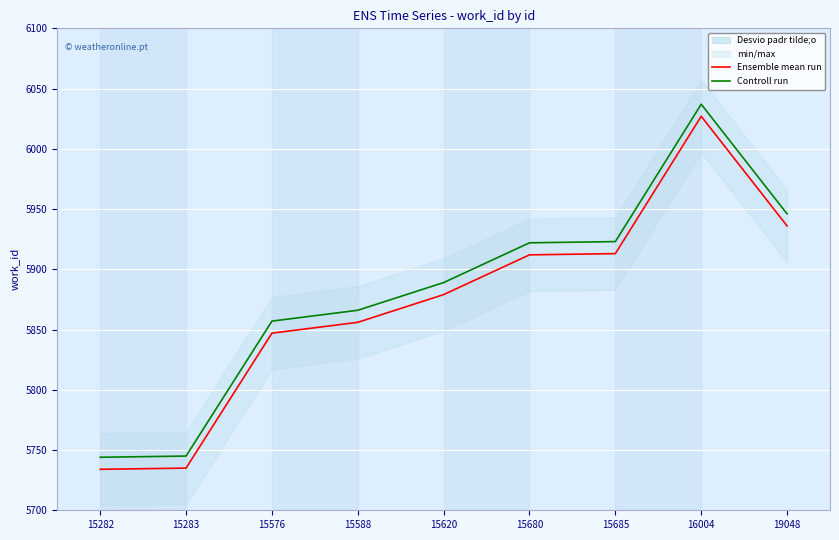

Which has a higher value, 15680 or 16004?

16004